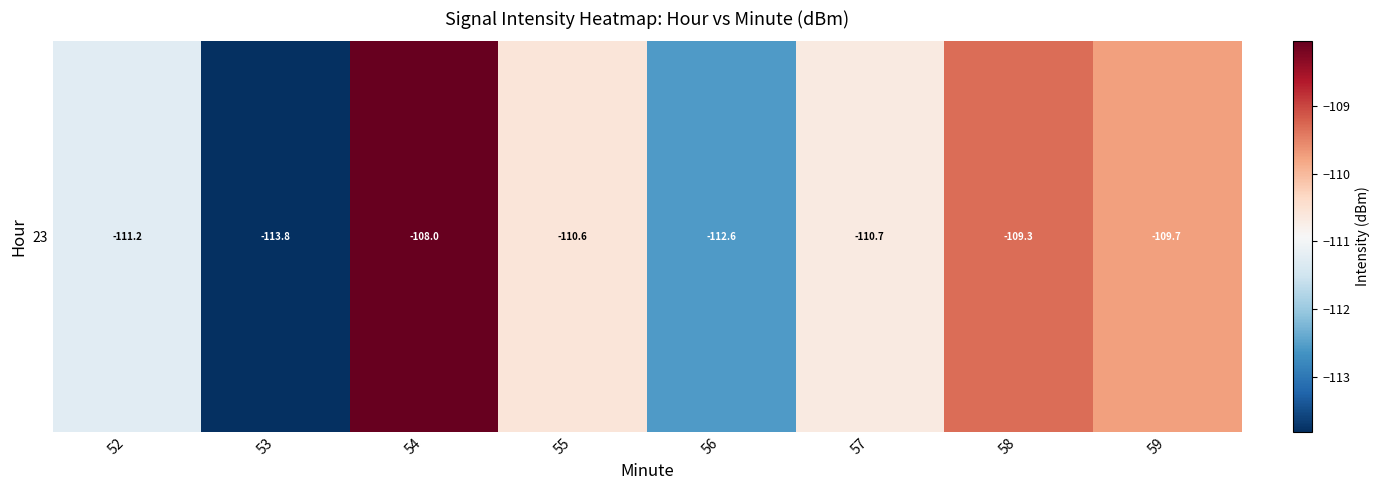

Count the number of values greater than -110.

3